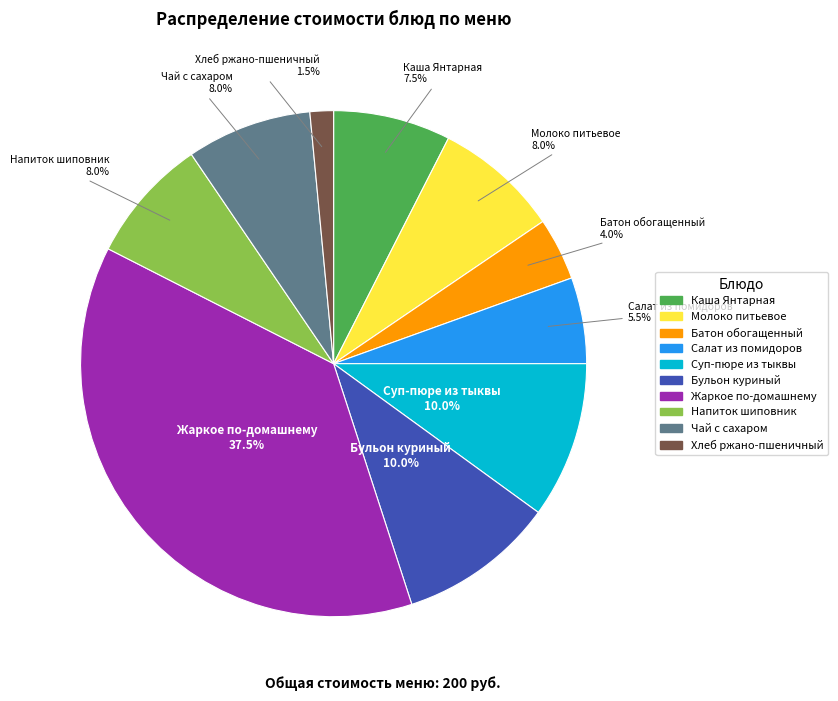

Is there any slice that represents more than half of the pie?

No